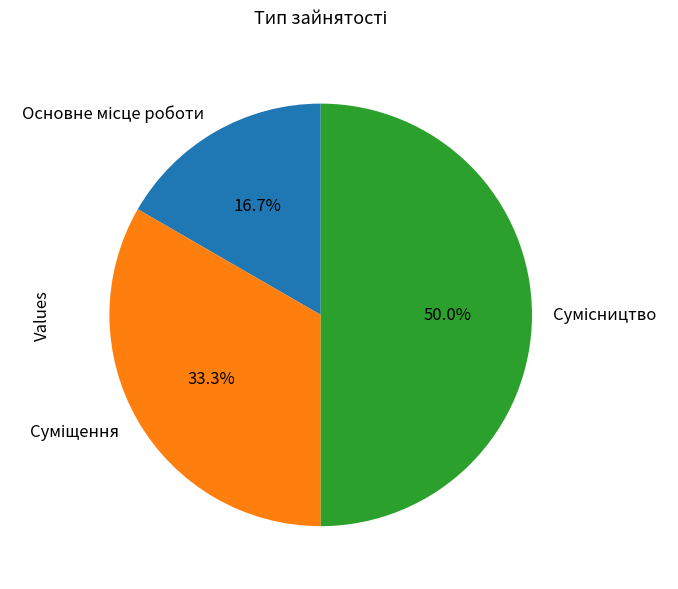

How many slices are in this pie chart?

3